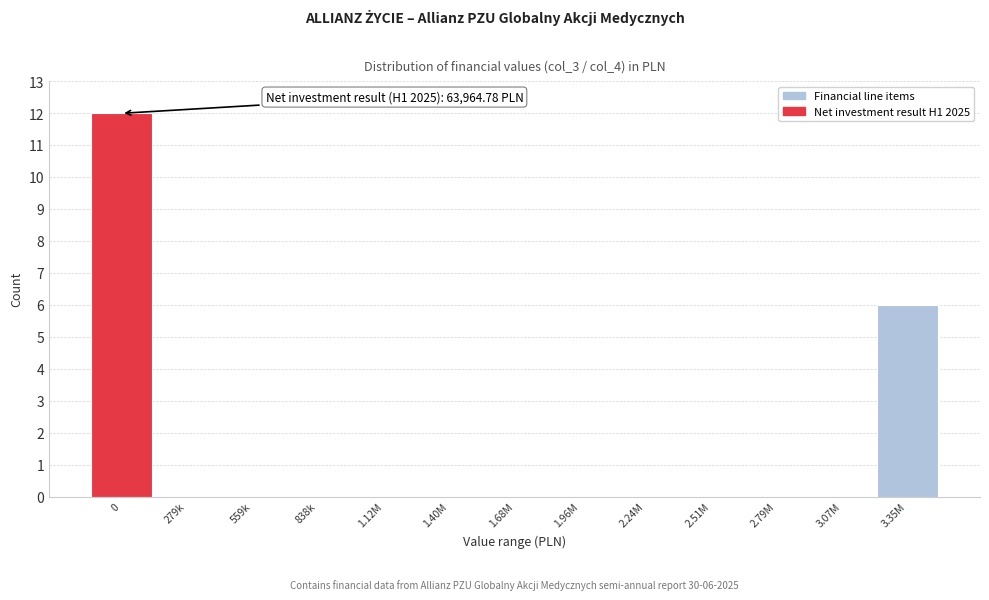

Reading right to left, extract all data points from this chart.

3.35M=6	3.07M=0	2.79M=0	2.51M=0	2.24M=0	1.96M=0	1.68M=0	1.40M=0	1.12M=0	838k=0	559k=0	279k=0	0=12